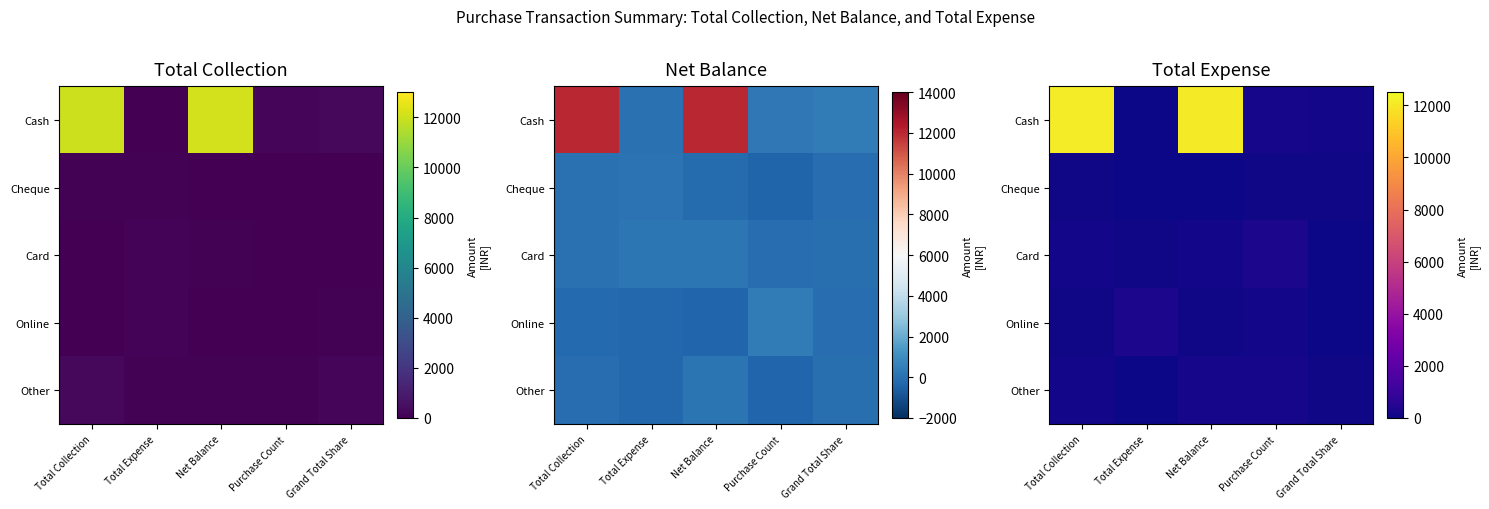

Is the value of Online at Net Balance greater than the value of Card at Purchase Count?

No